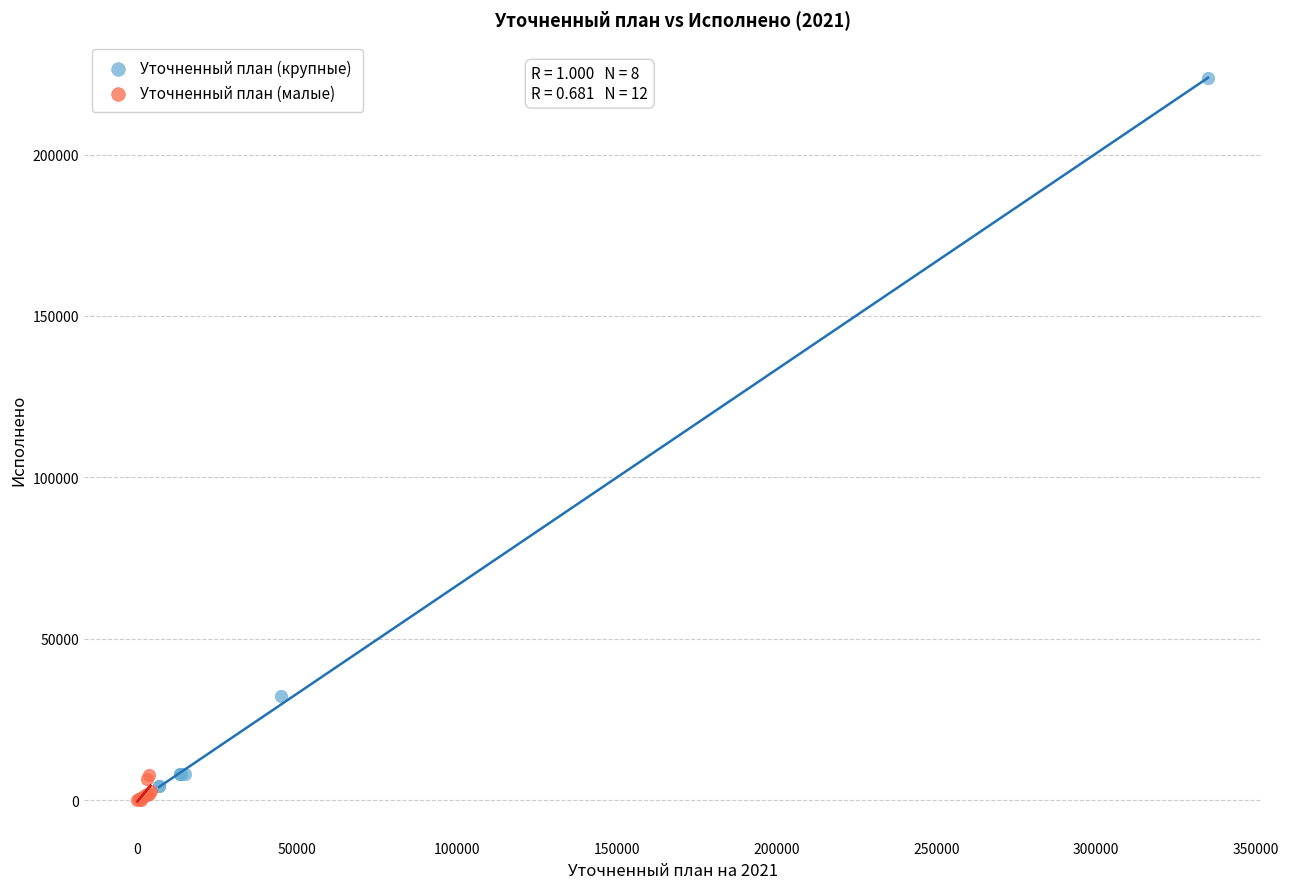

Which series contains the highest Y value?

Уточненный план (крупные)